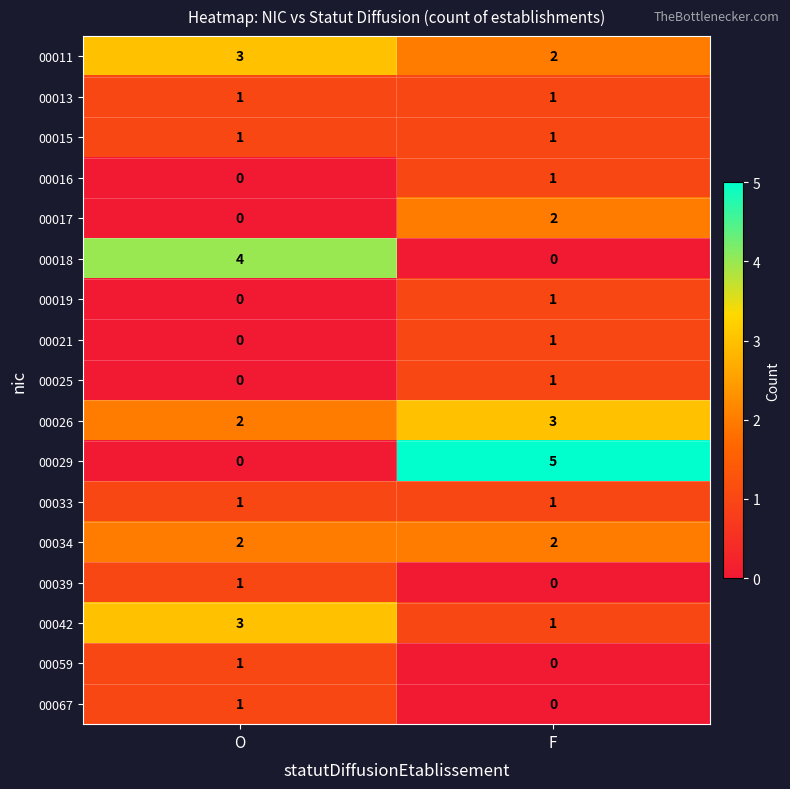

What is the difference between the highest and lowest values at O?

4